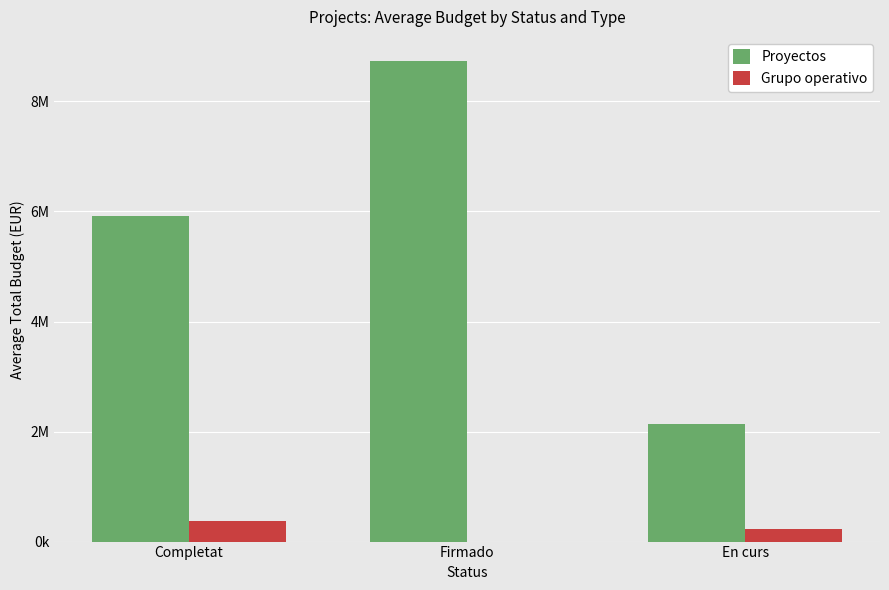

What are all the series names shown in the legend?

Proyectos, Grupo operativo